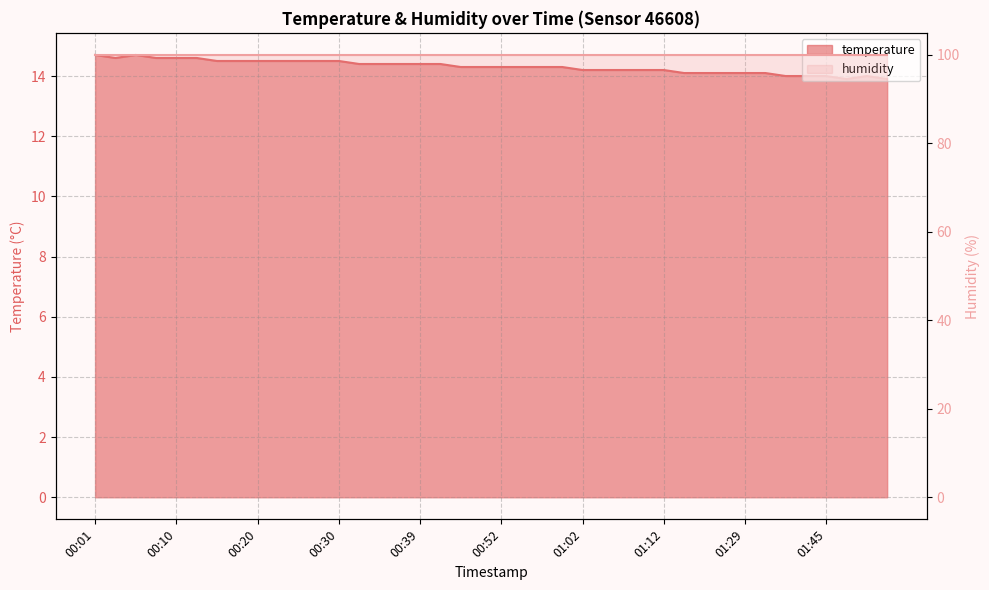

At which label is the value closest to 14?

01:34